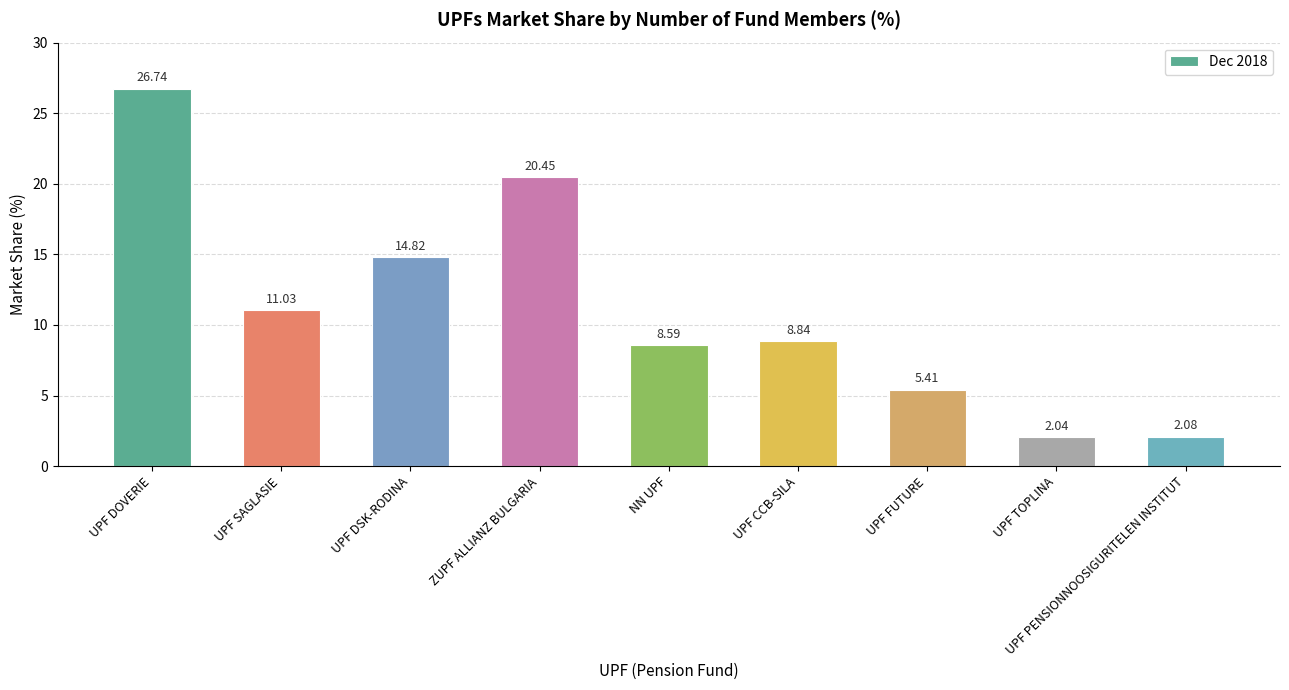

What is the difference between the second highest and minimum values?

18.4